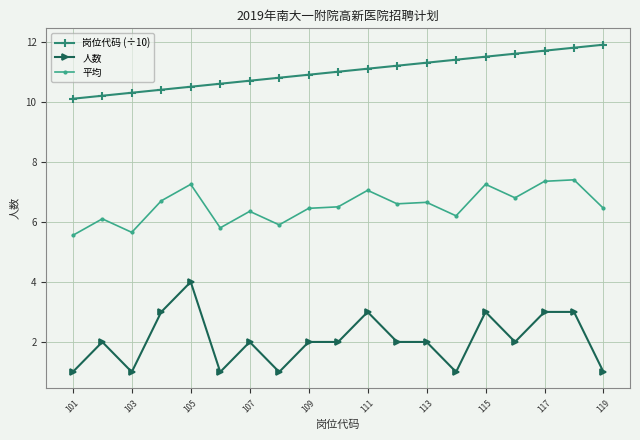

True or false: 岗位代码 (÷10) and 平均 intersect in this chart.

False